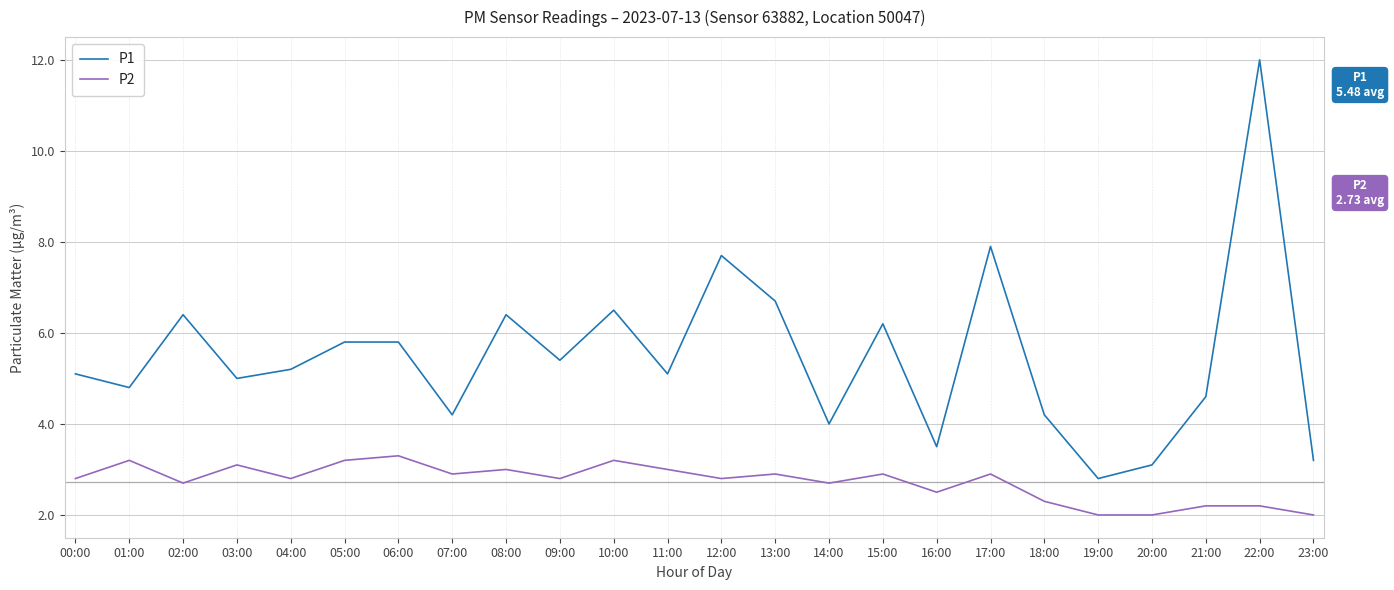

Does the chart display data point markers on the line(s)?

No